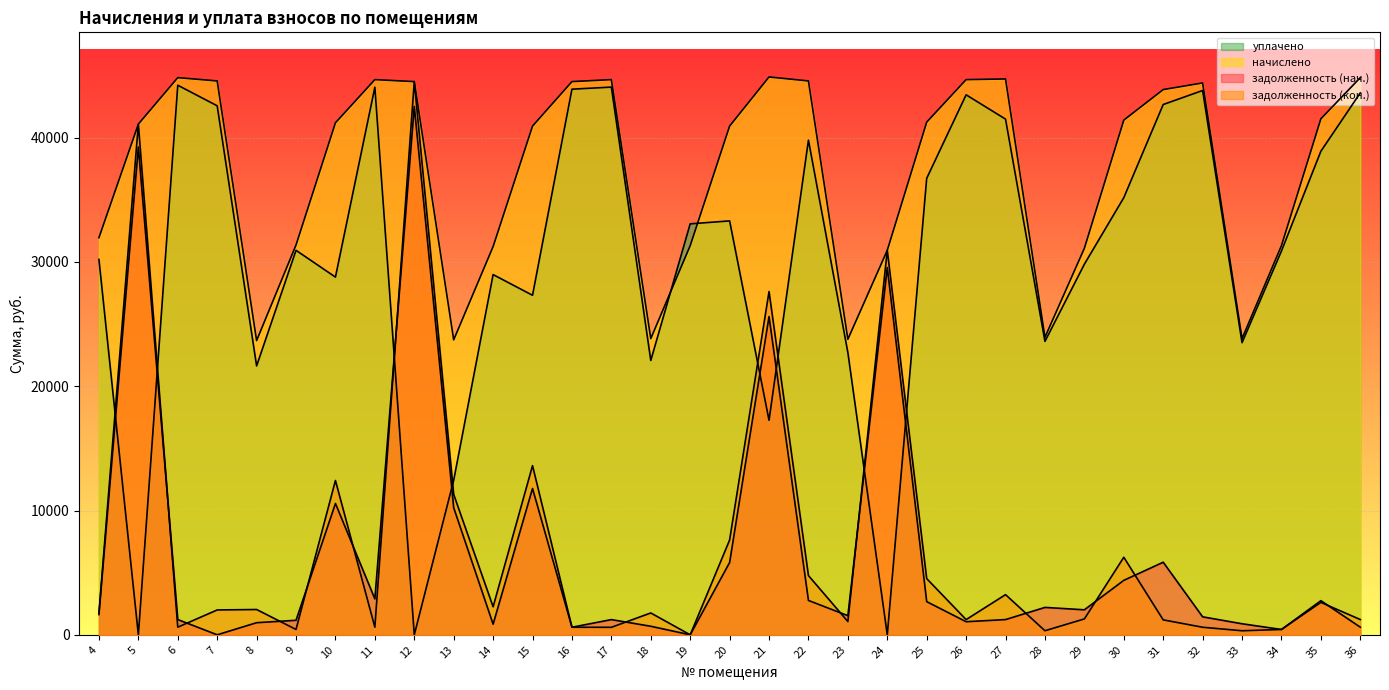

What are all the series names shown in the legend?

задолженность (нач.), задолженность (кон.), начислено, уплачено